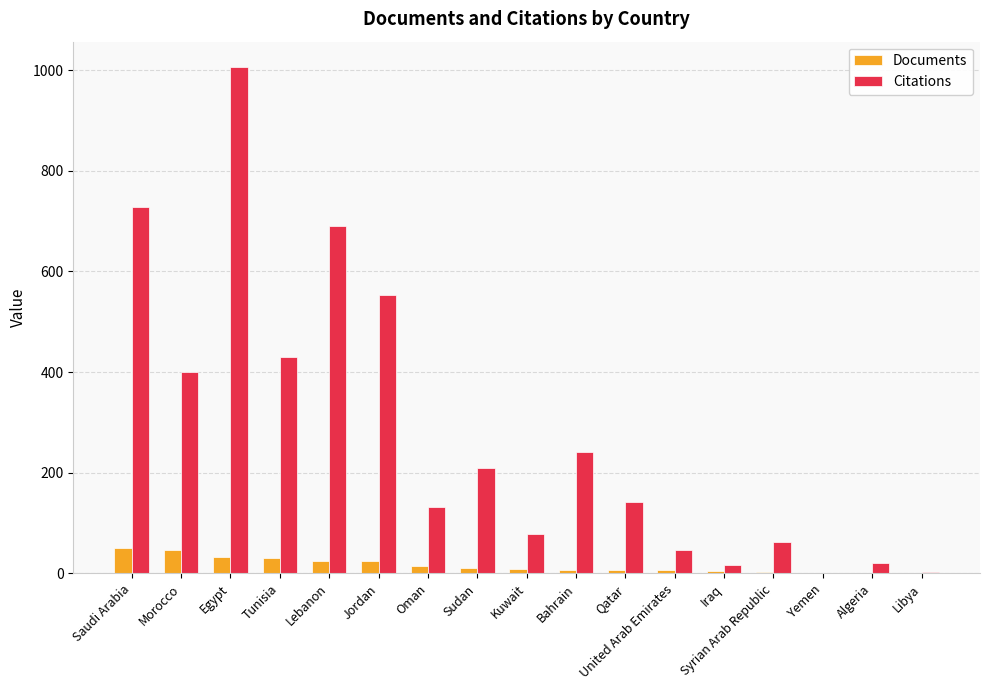

Where is Citations nearest to the value 503?

Jordan